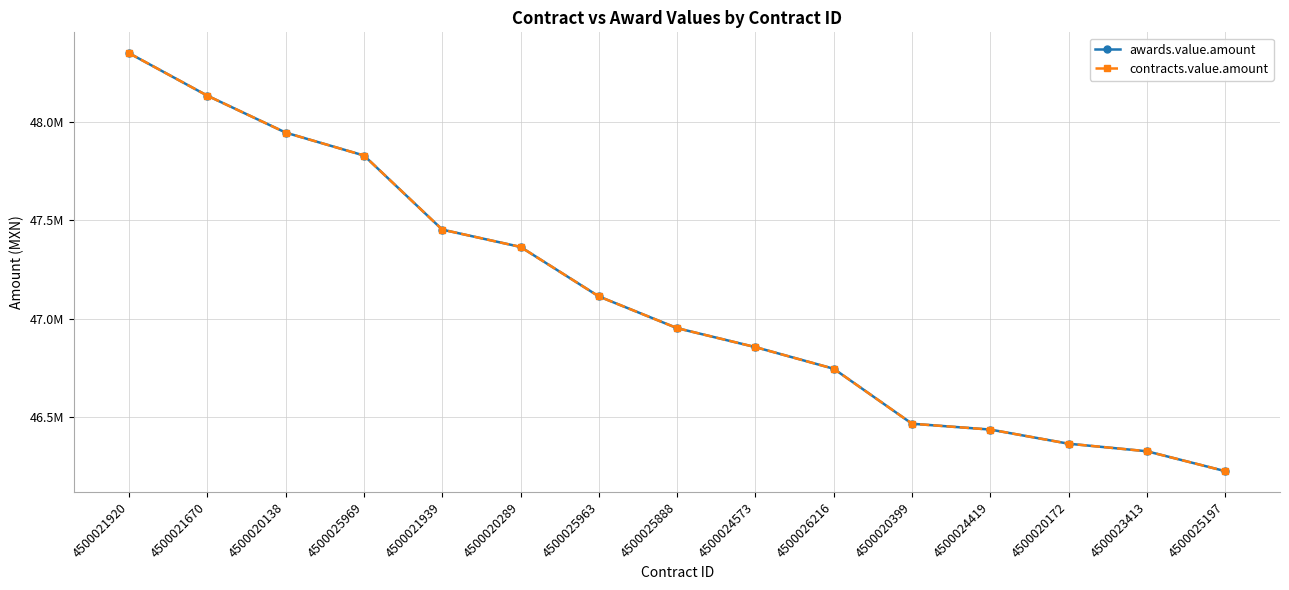

Does the chart have visible grid lines?

Yes